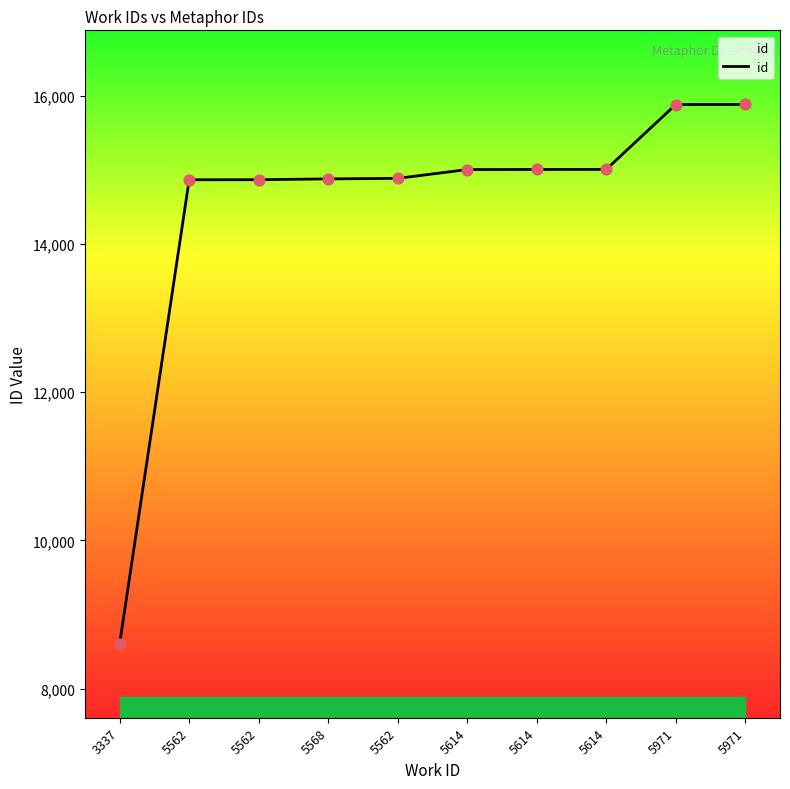

Between 5614 and 3337, which is larger?

5614